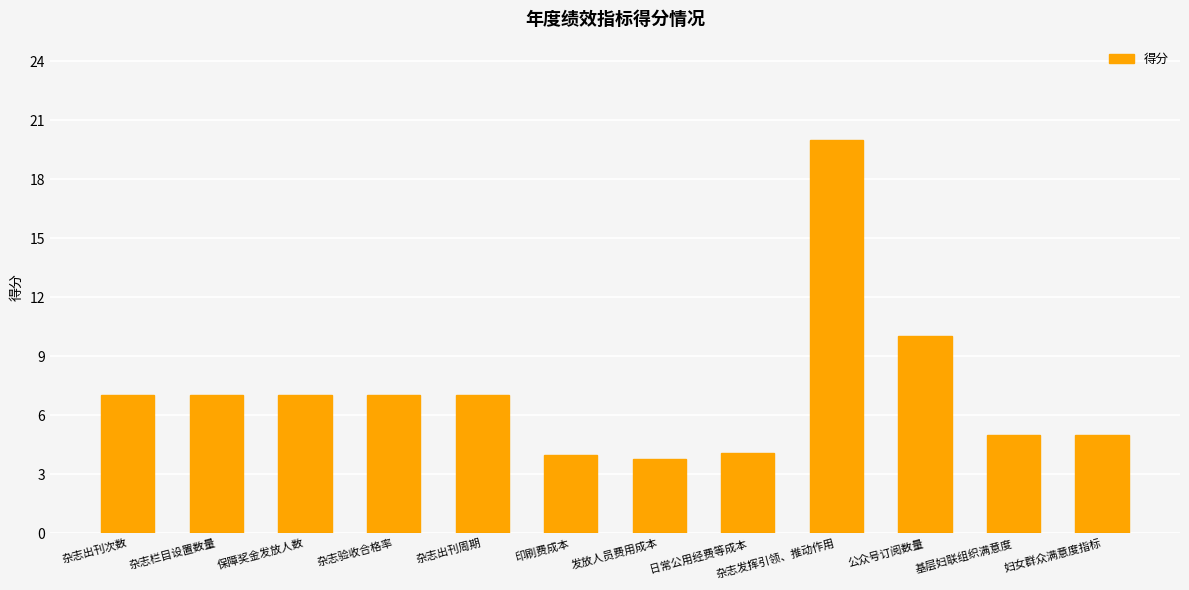

What value does the data have at 公众号订阅数量?

10.0